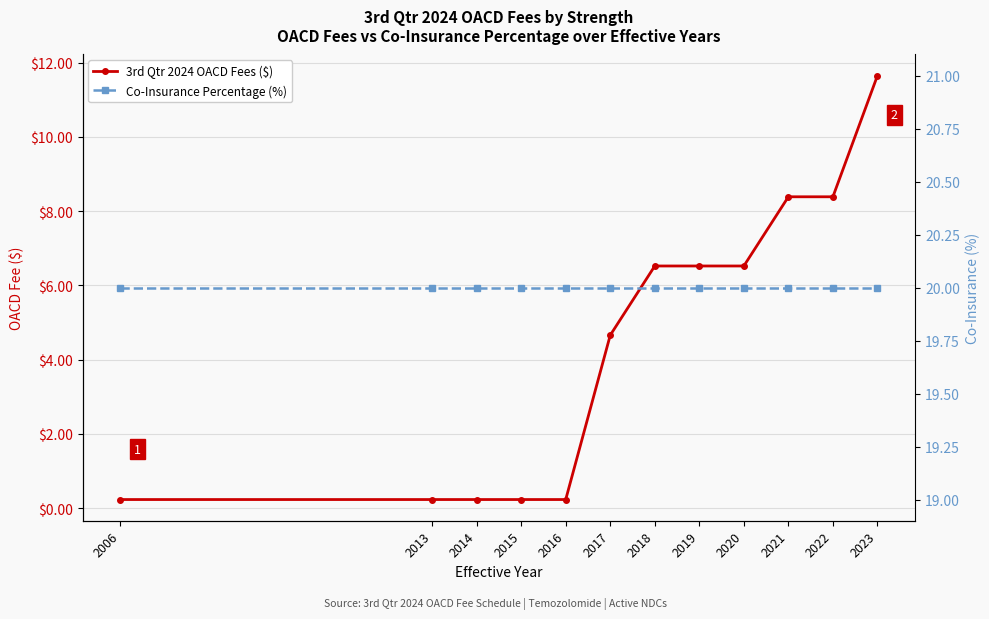

What are all the series names shown in the legend?

3rd Qtr 2024 OACD Fees ($), Co-Insurance Percentage (%)